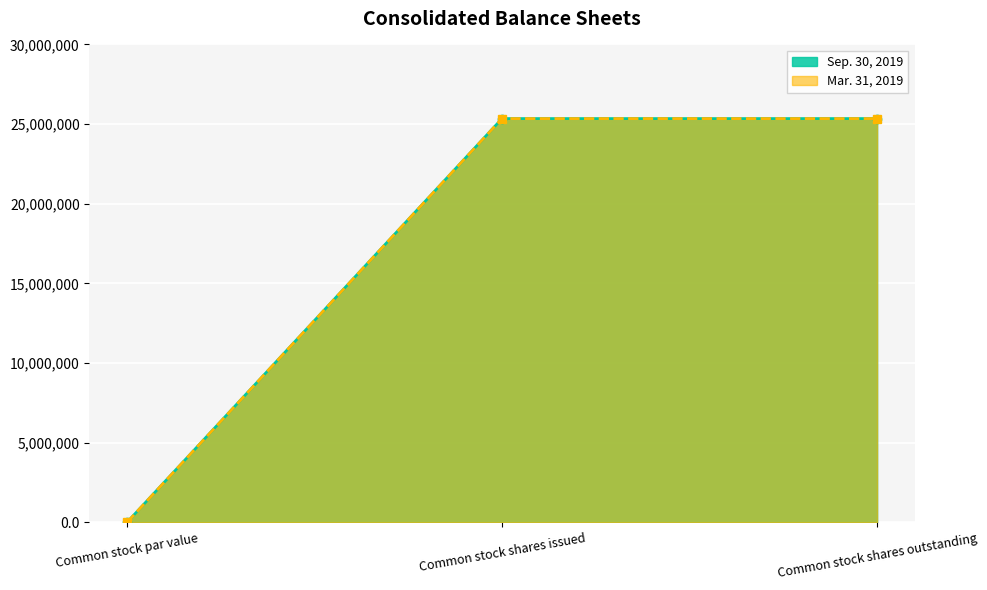

At which category is the sum across all series the highest?

Common stock shares issued